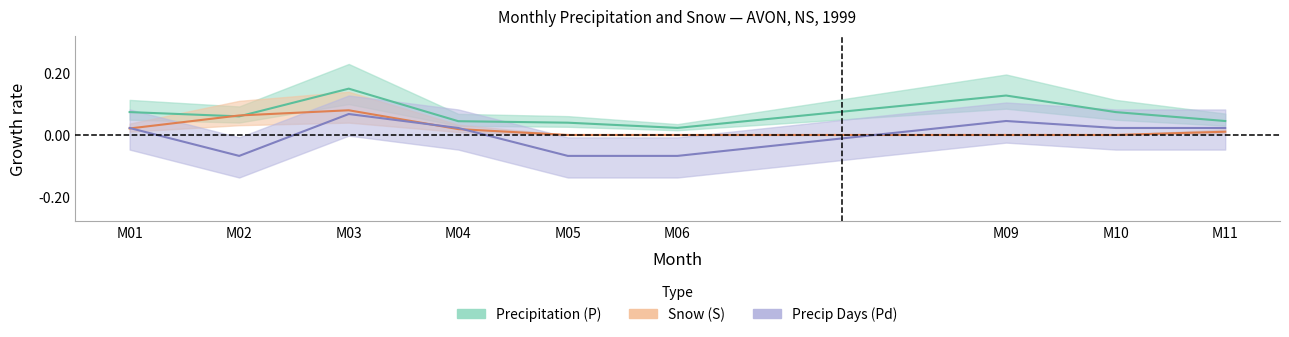

Which category has the lowest value in the S series?

M05